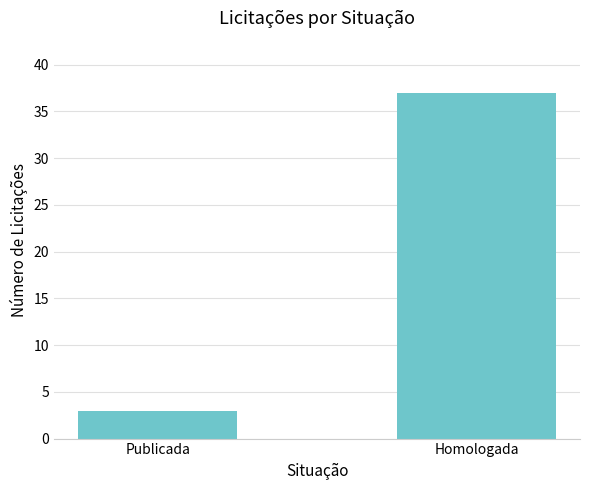

True or false: the data shows 3 at Publicada.

True